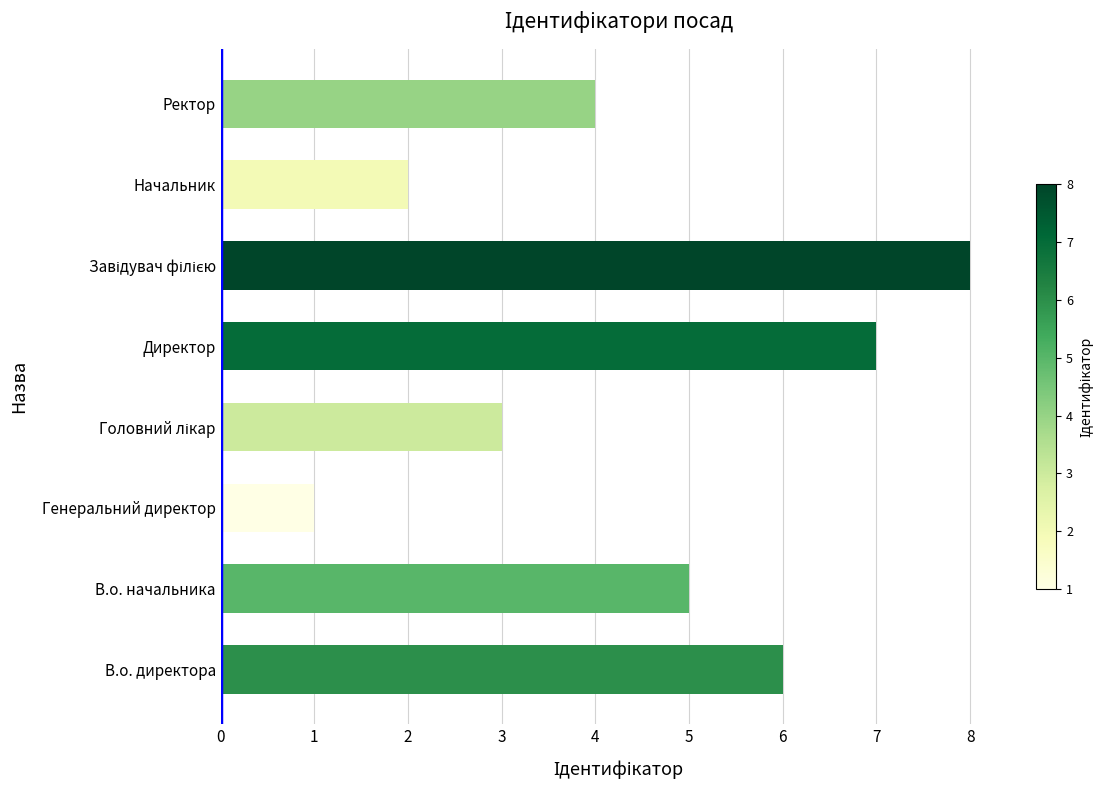

What is the difference between the maximum and minimum values?

7